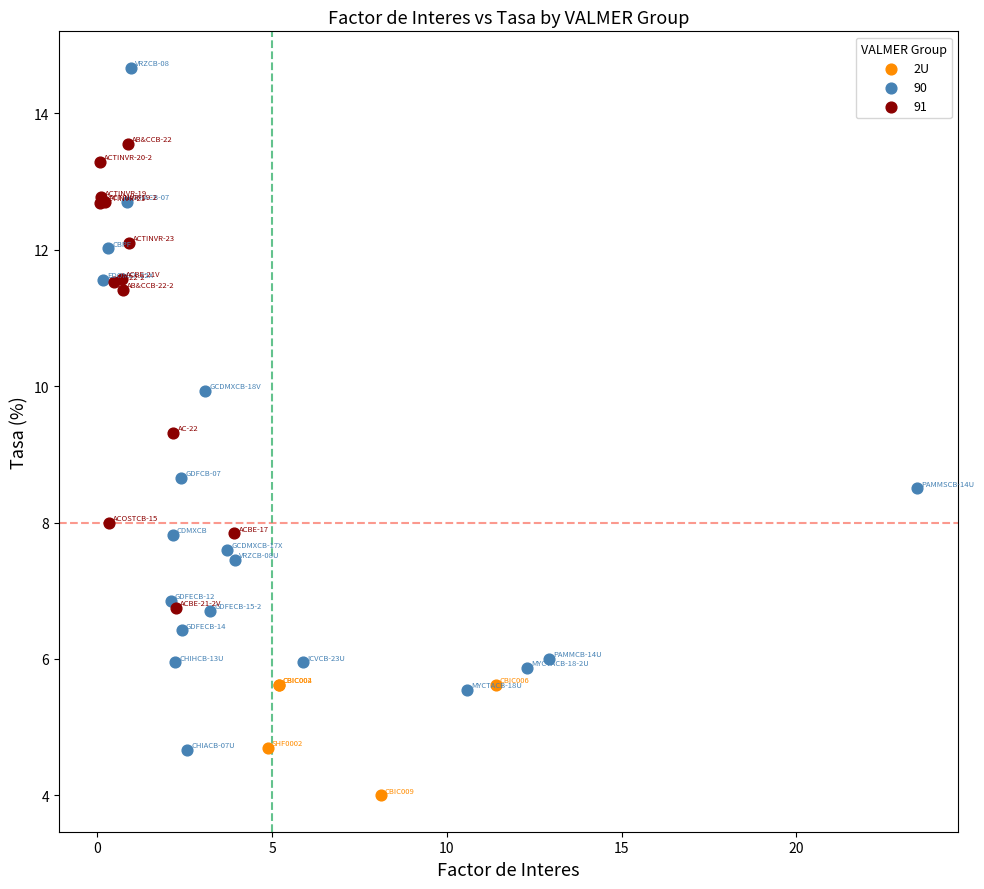

Which series reaches the maximum Y coordinate?

90